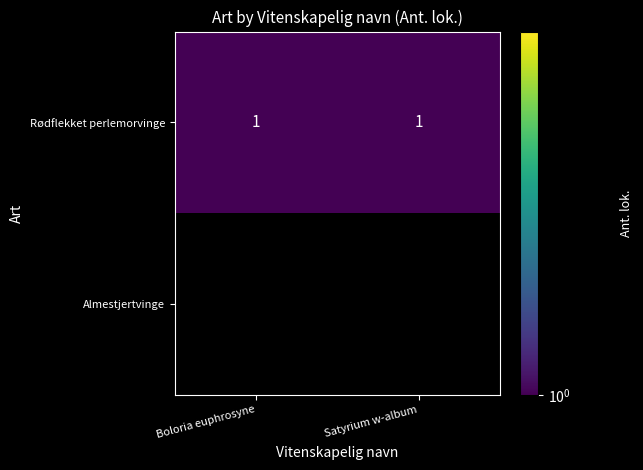

The value of Rødflekket perlemorvinge at Boloria euphrosyne is 1. True or false?

True